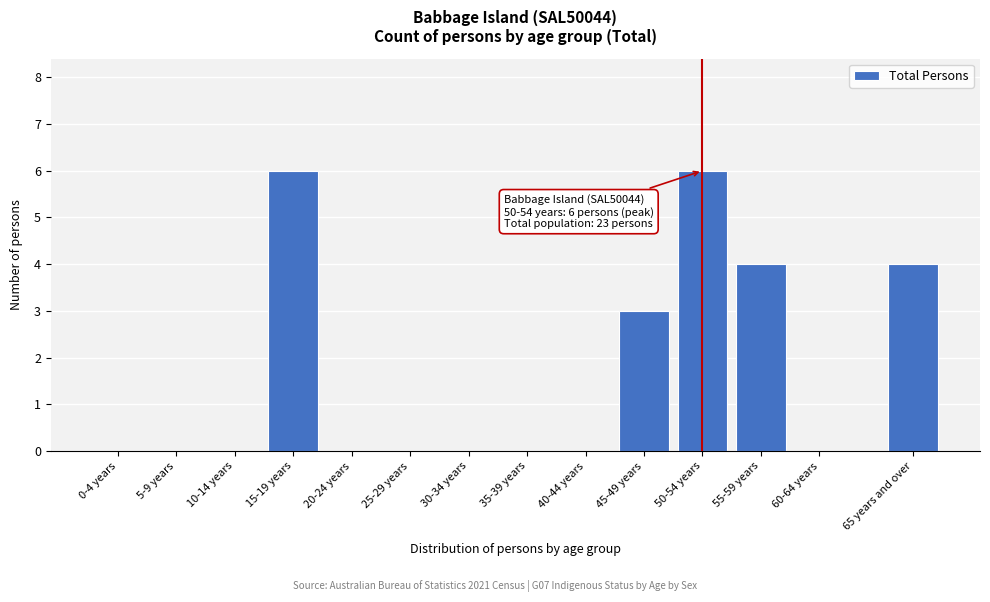

Reading left to right, what are all the values shown in this chart?

0-4 years=0	5-9 years=0	10-14 years=0	15-19 years=6	20-24 years=0	25-29 years=0	30-34 years=0	35-39 years=0	40-44 years=0	45-49 years=3	50-54 years=6	55-59 years=4	60-64 years=0	65 years and over=4